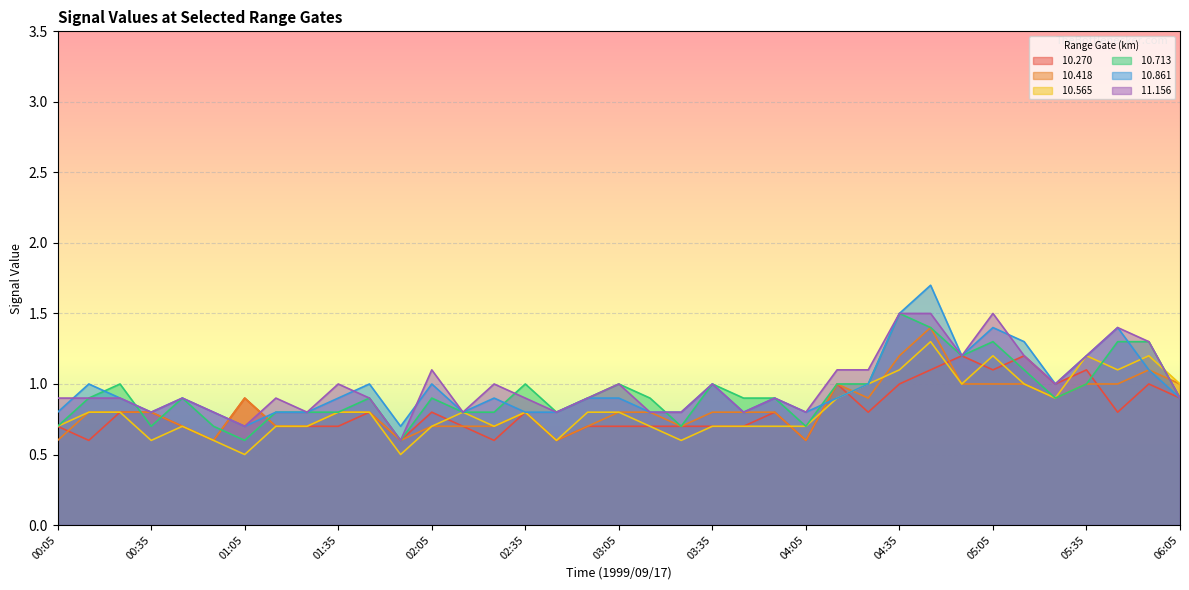

Which has a higher value, 00:05 or 01:35?

00:05